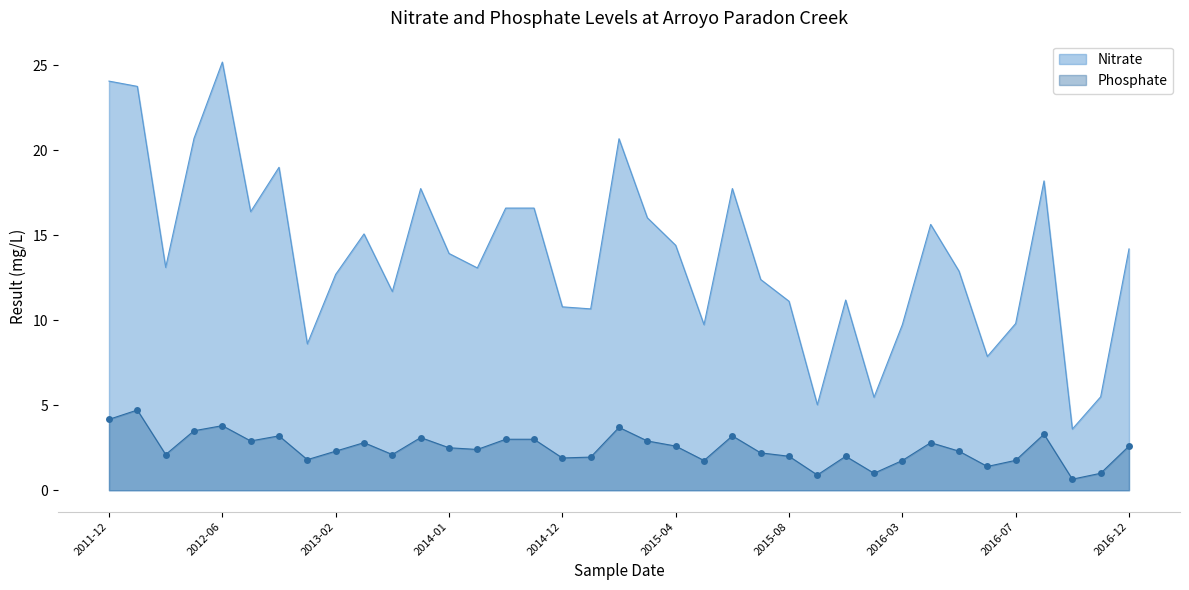

List the series in order of their overall mean, lowest first.

Phosphate, Nitrate